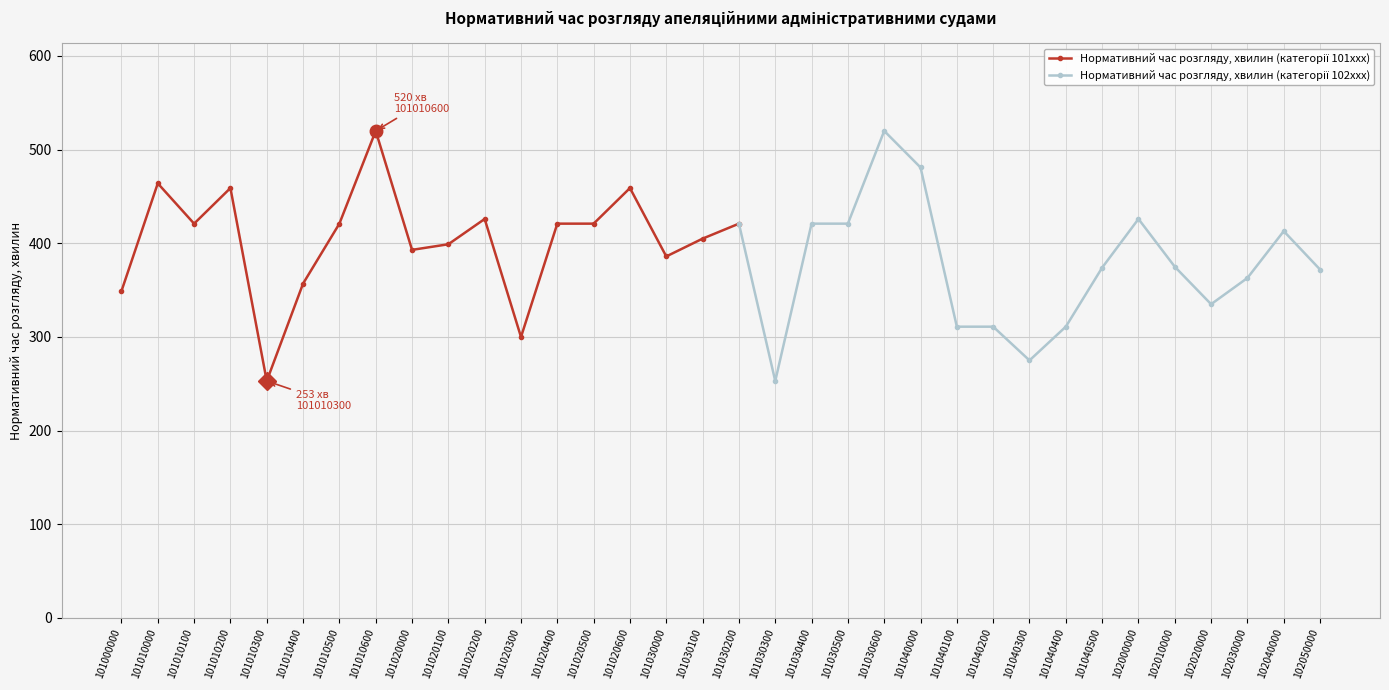

At which label is the value closest to 386?

101030000